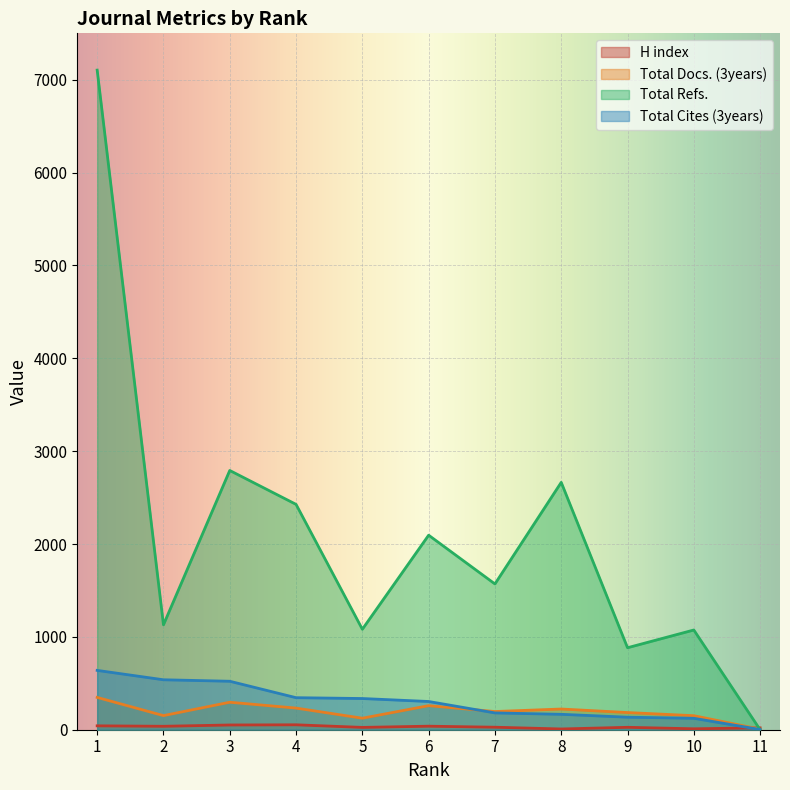

What is the difference between the highest and lowest values at 9?

857